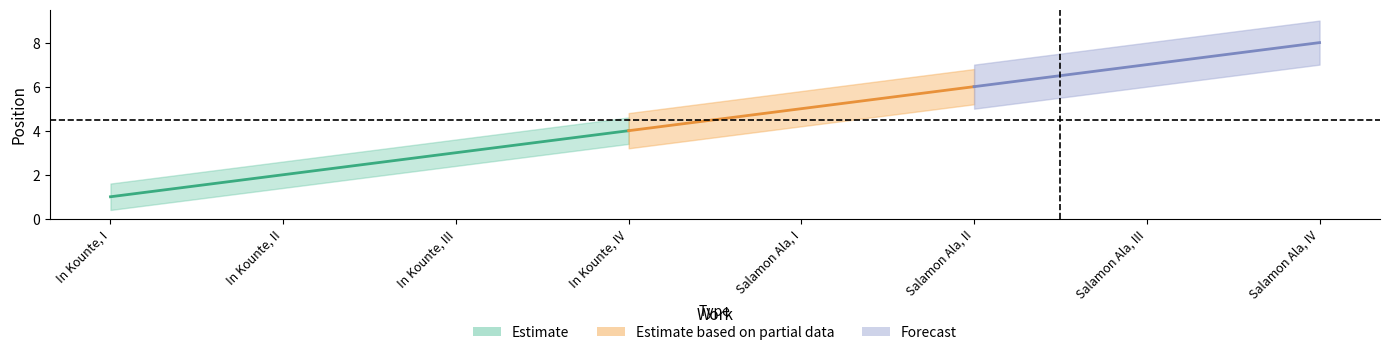

Reading left to right, list all the values displayed in this chart.

In Kounte, I=1	In Kounte, II=2	In Kounte, III=3	In Kounte, IV=4	Salamon Ala, I=5	Salamon Ala, II=6	Salamon Ala, III=7	Salamon Ala, IV=8